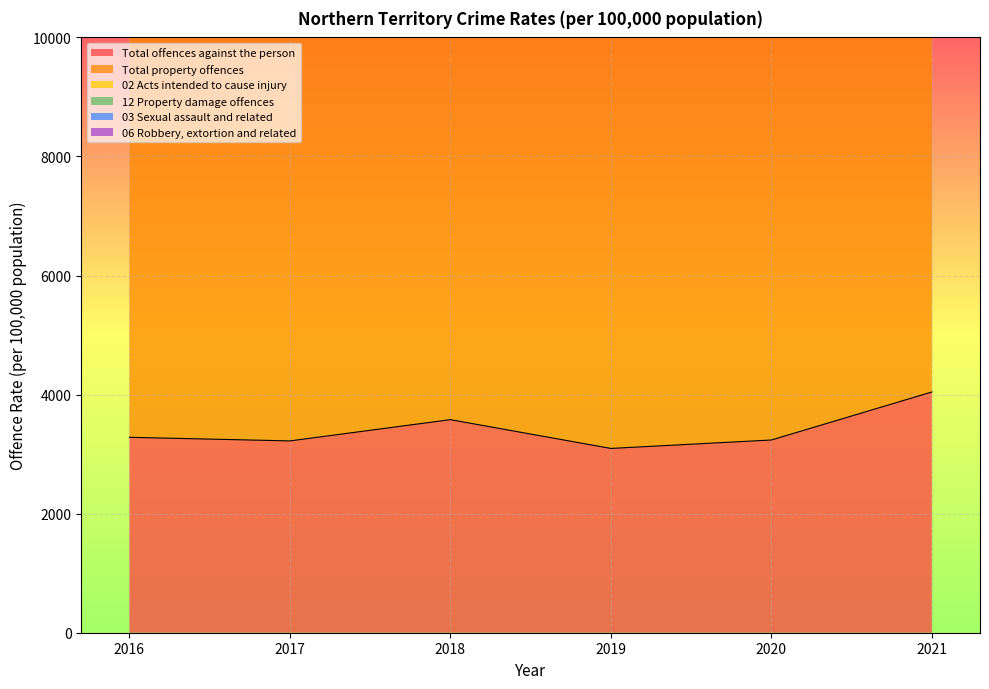

What is the value of the Total offences against the person point at the 3rd from the left?

3579.0